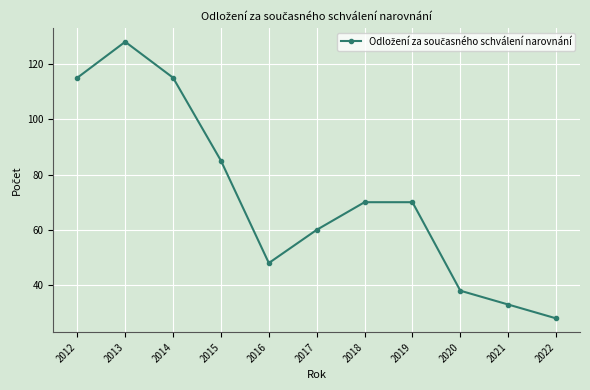

The value at 2020 is 38. True or false?

True